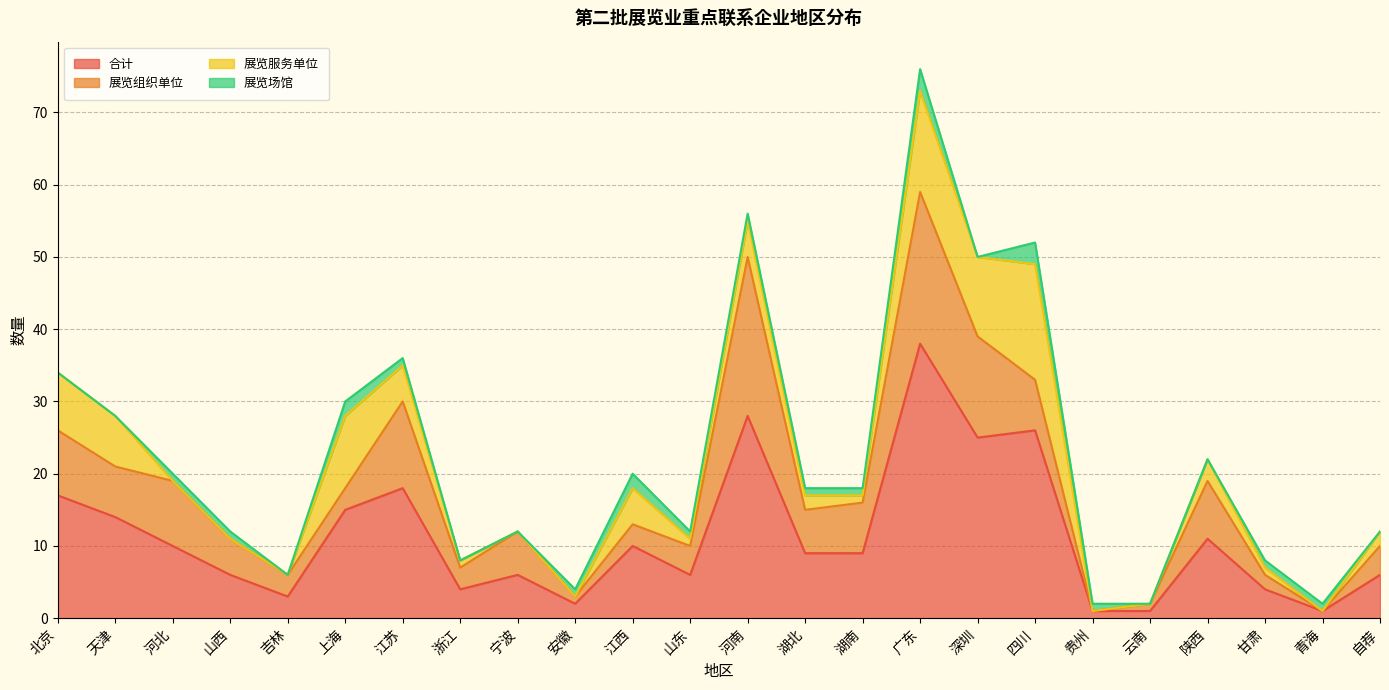

Where is 展览组织单位 nearest to the value 11?

江苏